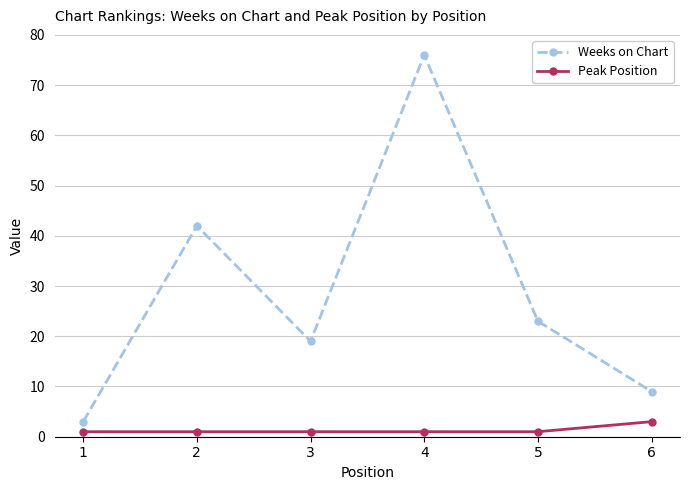

True or false: Weeks on Chart has a value of 18 at 4.

False